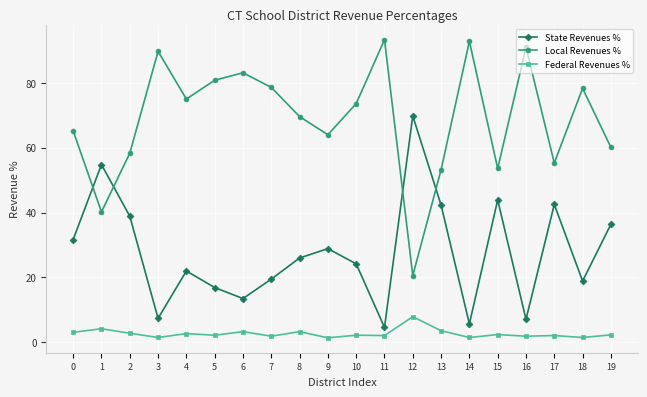

How many lines are shown in the chart?

3